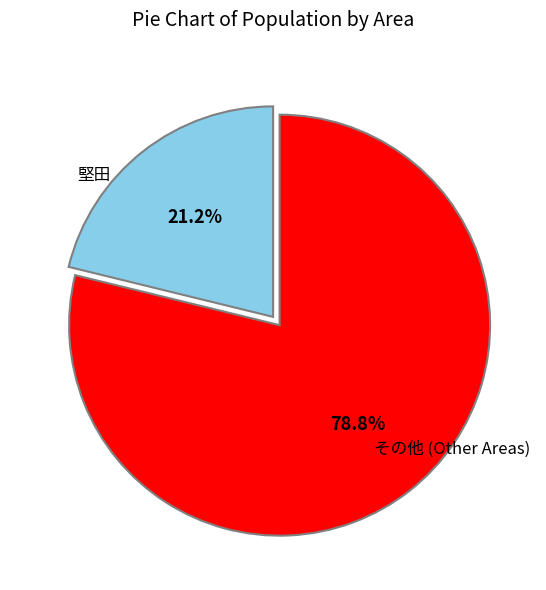

Does any single category account for the majority?

Yes